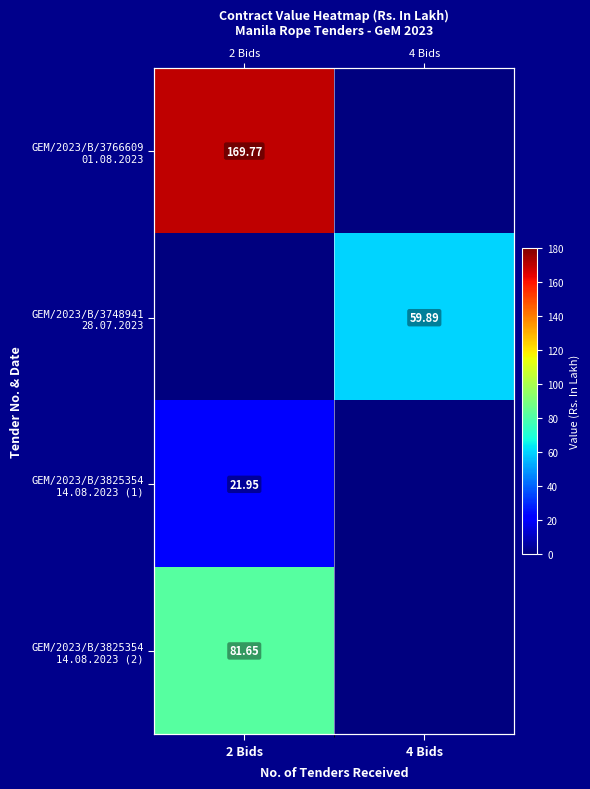

What is the spread (max minus min) of values at 4 Bids?

59.9